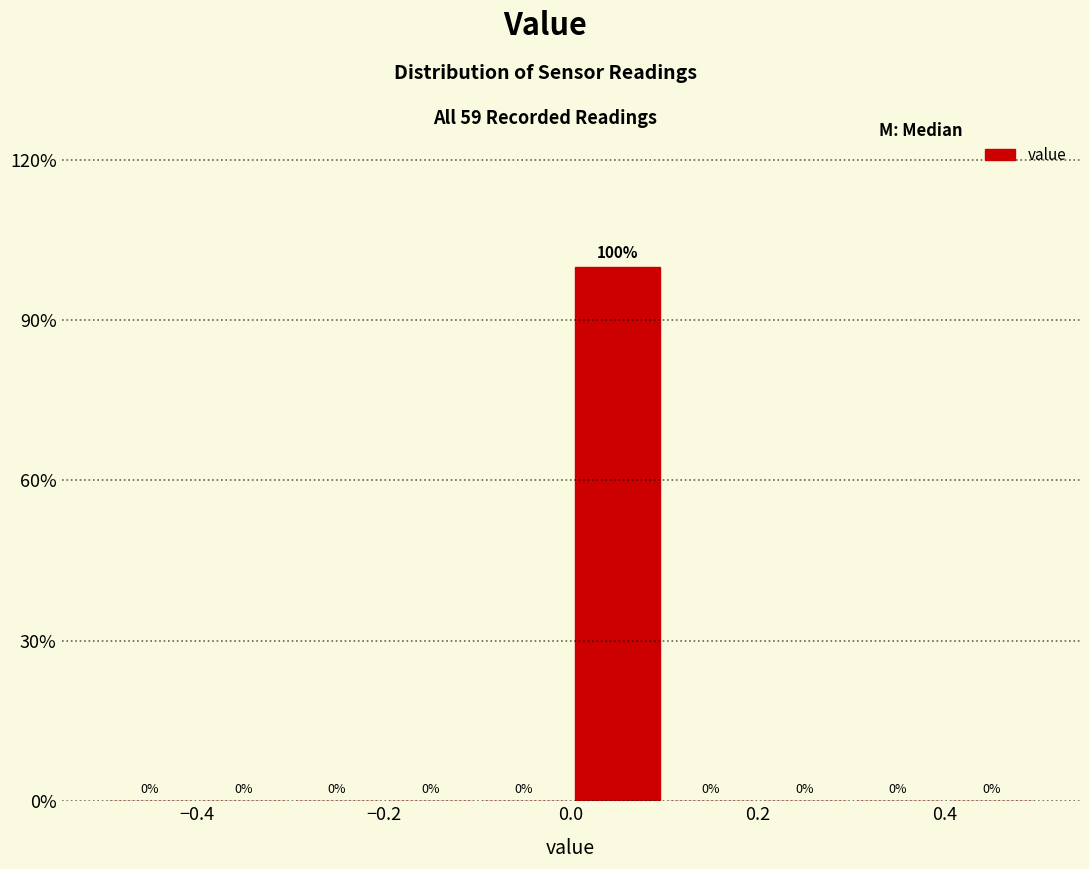

Reading left to right, transcribe this chart: for each bar, give the range it covers on the x-axis and its height.

-0.5 to -0.4: 0
-0.4 to -0.3: 0
-0.3 to -0.2: 0
-0.2 to -0.1: 0
-0.1 to 0.0: 0
0.0 to 0.1: 100
0.1 to 0.2: 0
0.2 to 0.3: 0
0.3 to 0.4: 0
0.4 to 0.5: 0